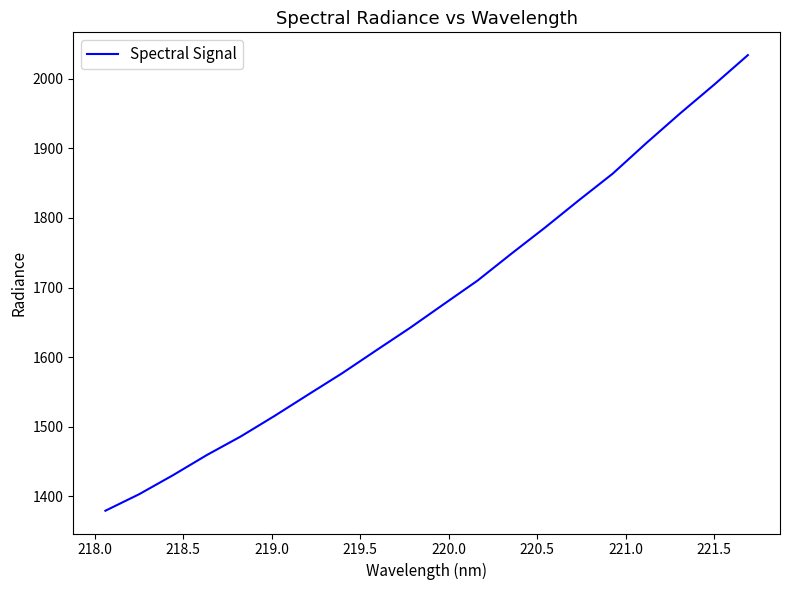

What is the maximum value shown in the chart?

2034.2